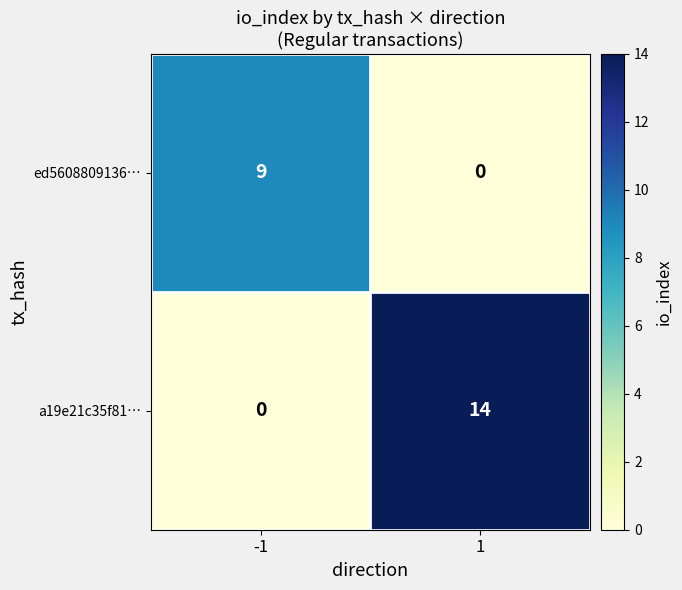

List the series in order of their overall mean, lowest first.

ed5608809136…, a19e21c35f81…